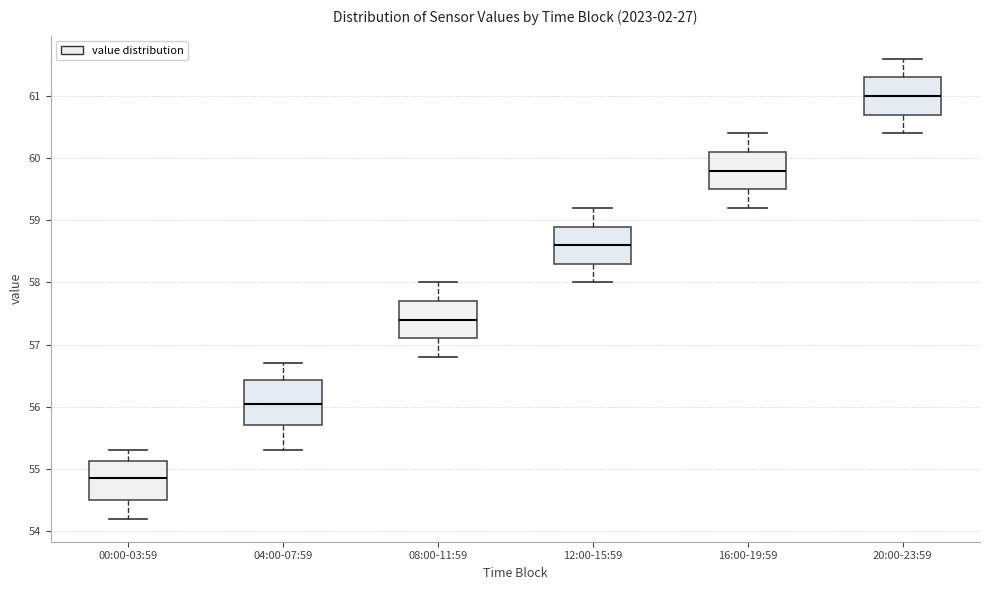

Reading left to right, read every box against the y-axis: the position of its median line, the range the box covers, and the ends of its whiskers. The values are not printed on the chart, so give them approximately, as read against the axis.

00:00-03:59: median 54.9, box 54.5 to 55.1, whiskers 54.2 to 55.3
04:00-07:59: median 56.1, box 55.7 to 56.4, whiskers 55.3 to 56.7
08:00-11:59: median 57.4, box 57.1 to 57.7, whiskers 56.8 to 58.0
12:00-15:59: median 58.6, box 58.3 to 58.9, whiskers 58.0 to 59.2
16:00-19:59: median 59.8, box 59.5 to 60.1, whiskers 59.2 to 60.4
20:00-23:59: median 61.0, box 60.7 to 61.3, whiskers 60.4 to 61.6